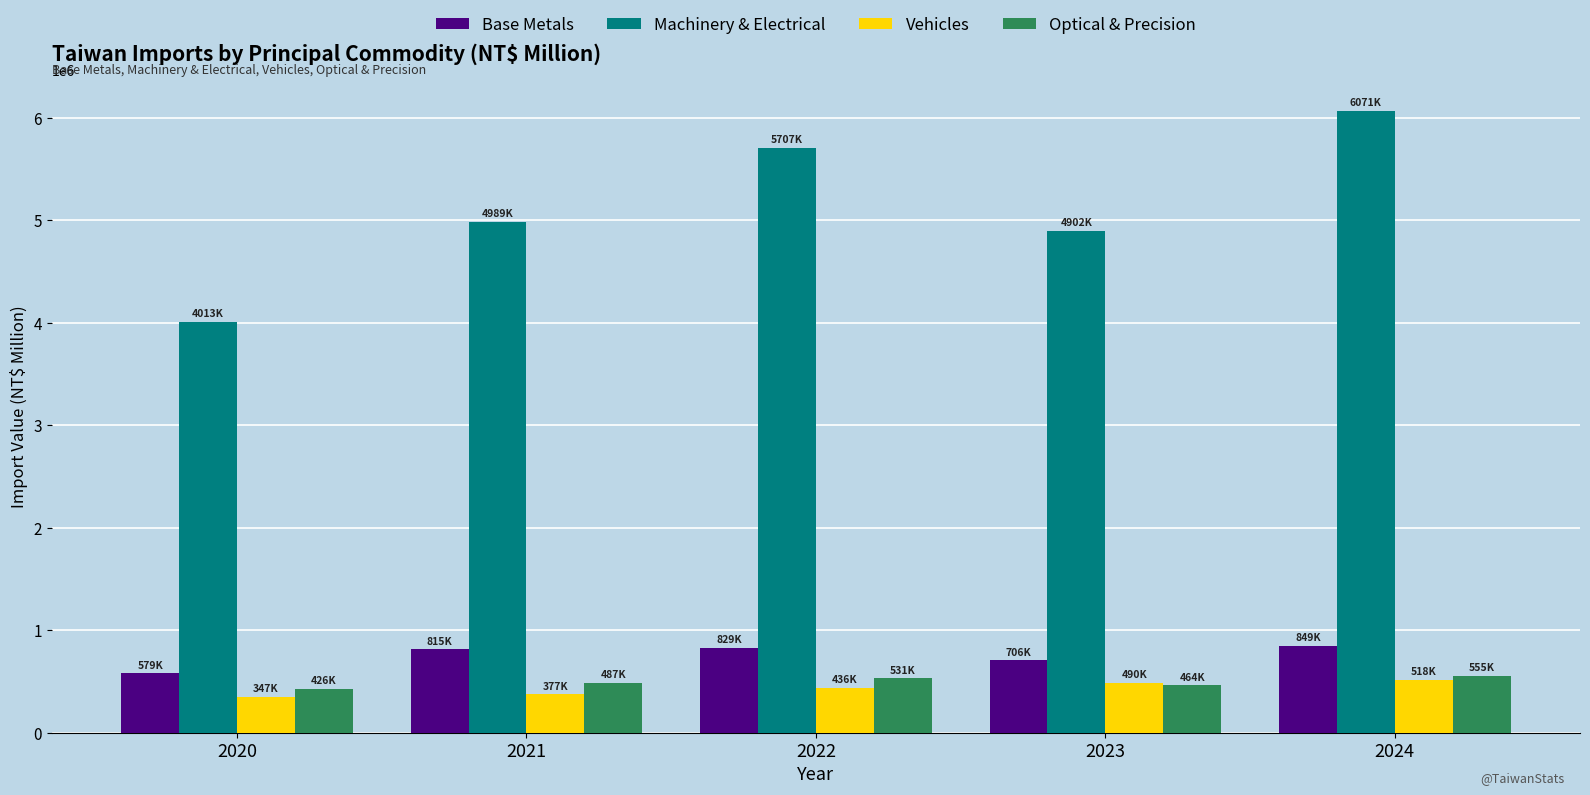

Which label corresponds to the largest value in the chart?

2024